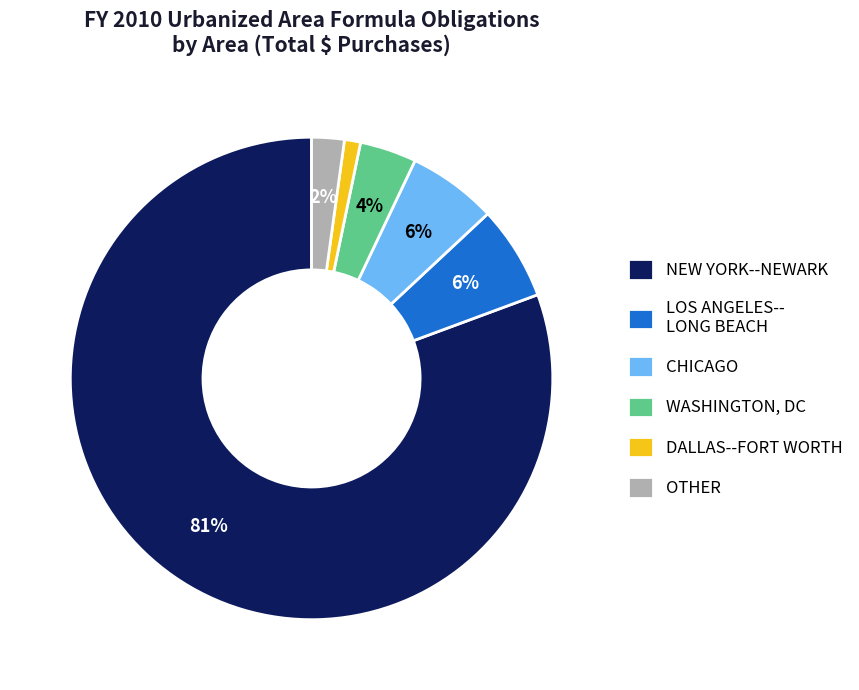

How many slices are in this pie chart?

6